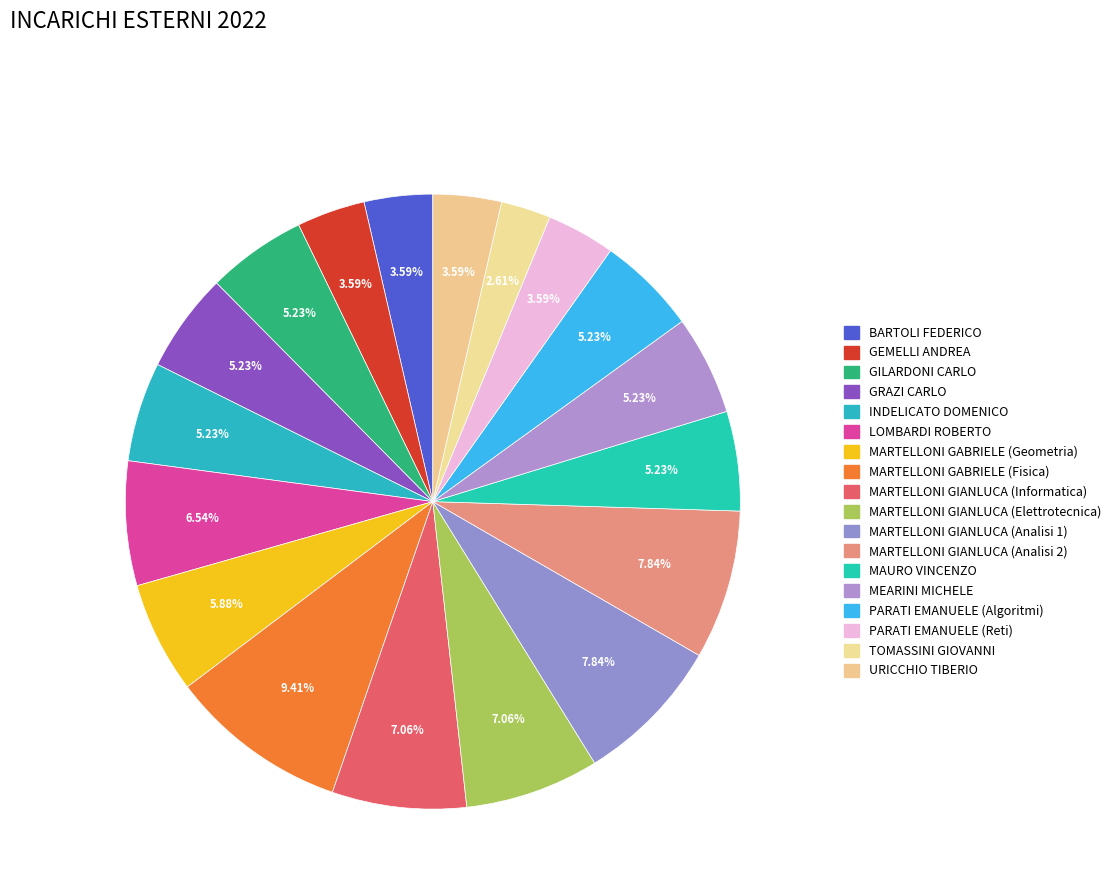

How many segments does this pie chart have?

18